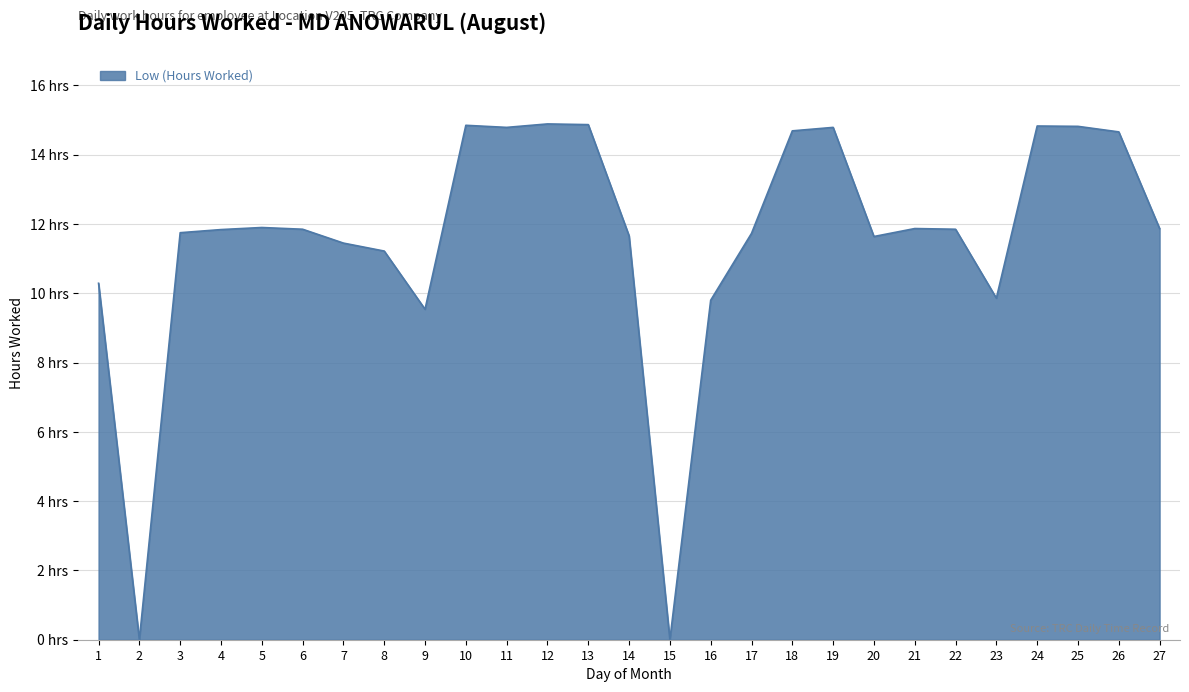

Approximately how many times larger is the value at 25 compared to 17?

1.3